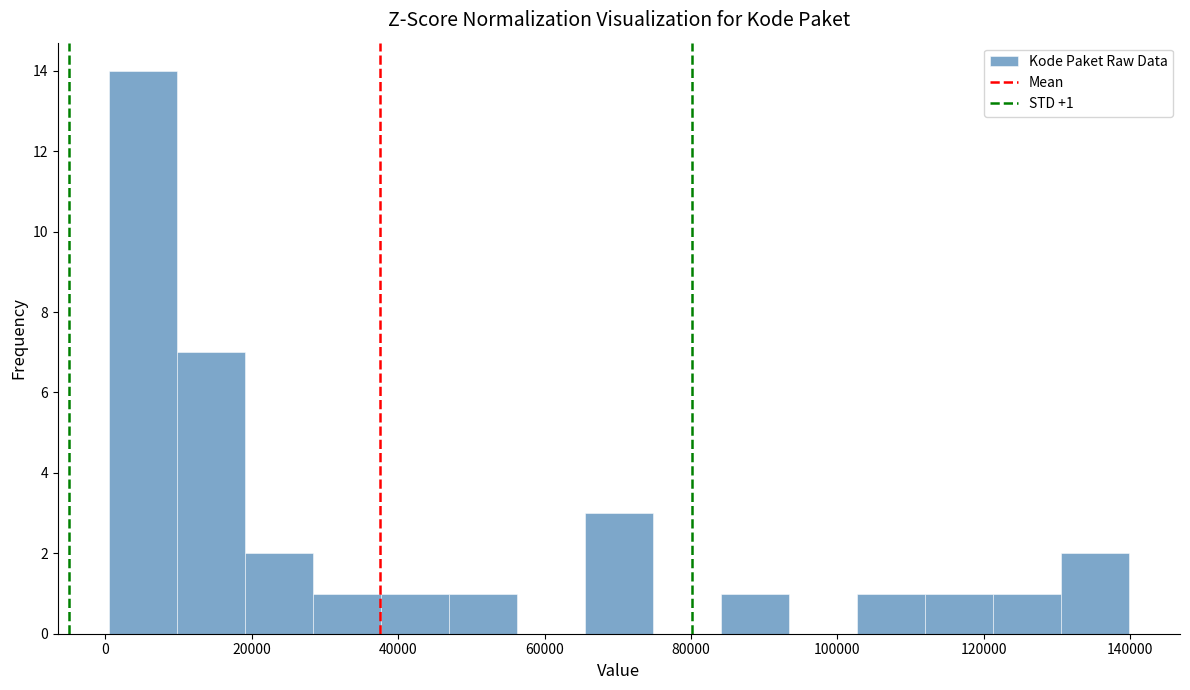

Which range on the x-axis has the tallest bar?

0 to 10000